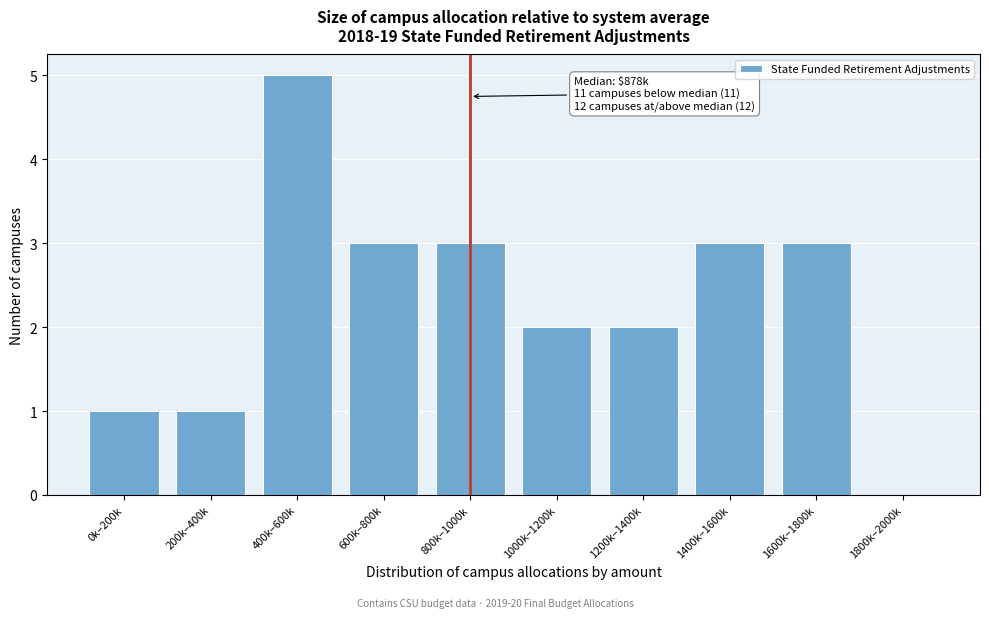

Reading right to left, what are all the values shown in this chart?

1800k–2000k=0	1600k–1800k=3	1400k–1600k=3	1200k–1400k=2	1000k–1200k=2	800k–1000k=3	600k–800k=3	400k–600k=5	200k–400k=1	0k–200k=1